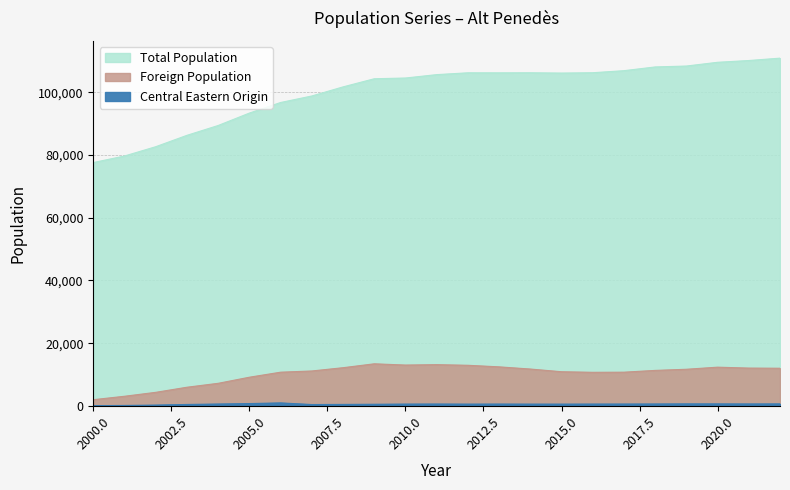

At how many categories does at least one series exceed 99935?

15